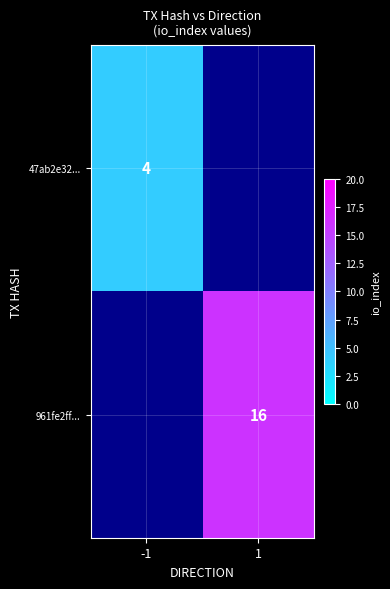

The 961fe2ff... series shows 28 at 1. True or false?

False